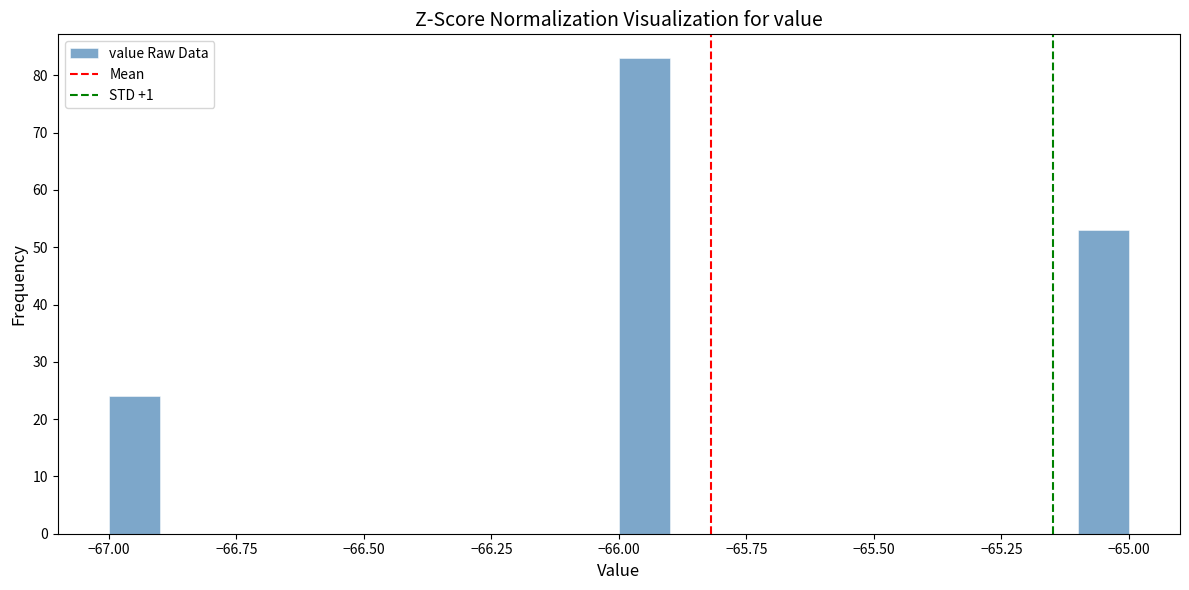

Around what value on the x-axis is the tallest bar? Give the approximate position of its centre, as read against the axis.

-65.95